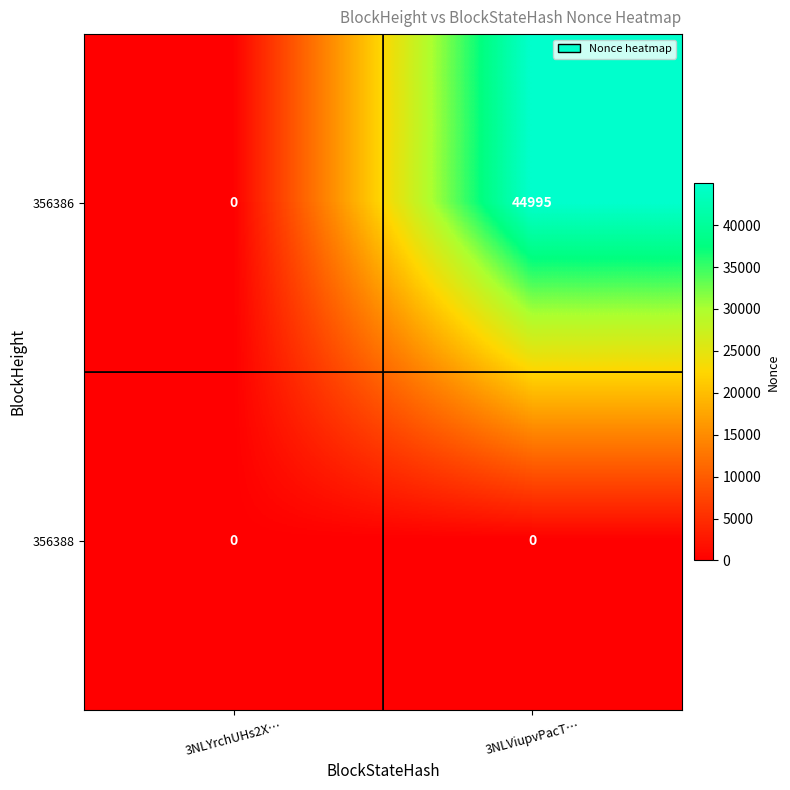

Is it true that 356388 equals 0 at 3NLViupvPacT…?

True